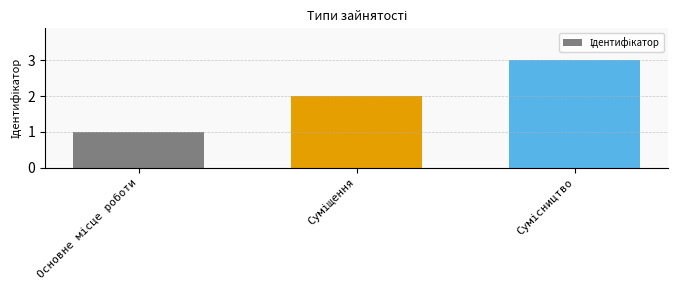

What is the maximum value shown in the chart?

3